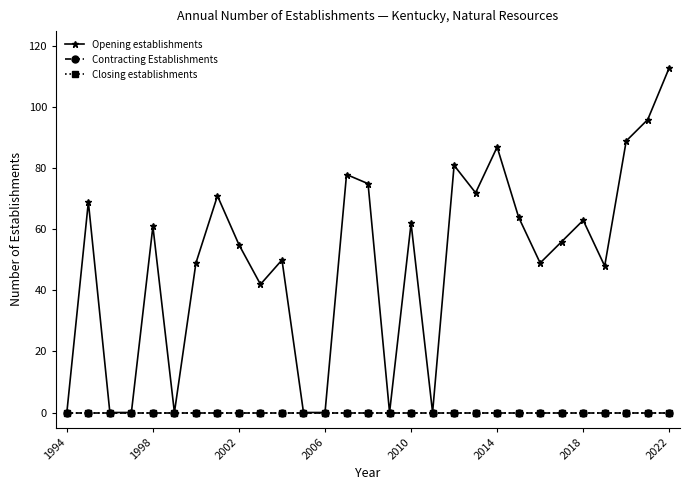

Is this an area chart (filled region under the line)?

No